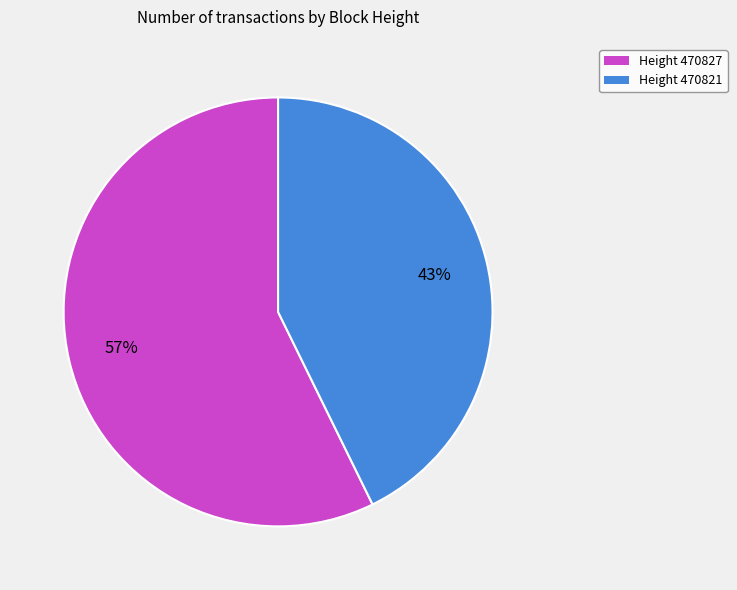

Is there a majority slice in this chart?

Yes